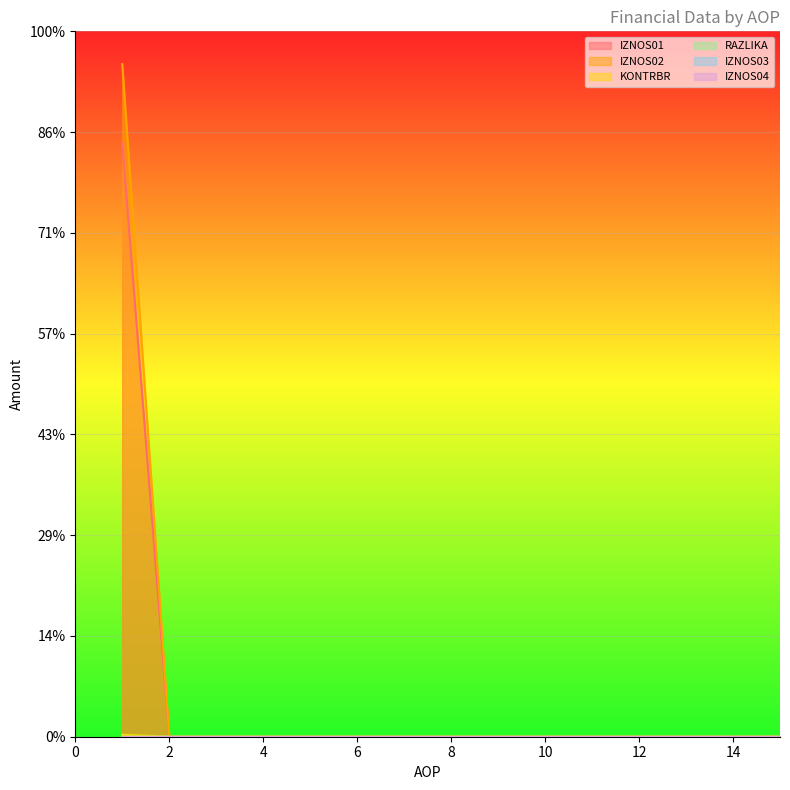

The IZNOS01 series shows 0.0 at 11. True or false?

True